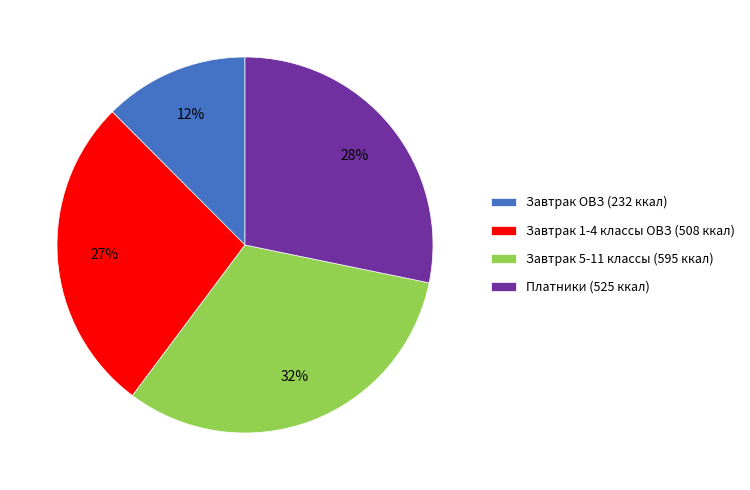

The Завтрак 5-11 классы (595 ккал) slice represents 32% of the pie. True or false?

True